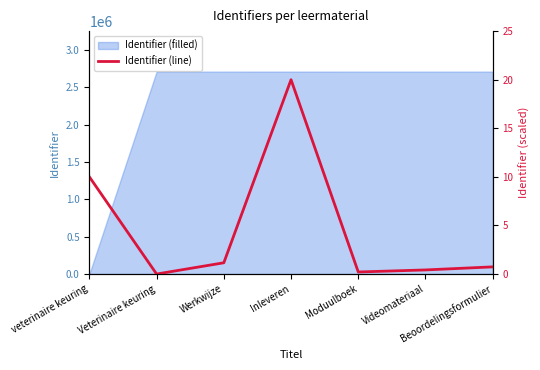

The Identifier (filled) series shows 2712593 at Beoordelingsformulier. True or false?

True